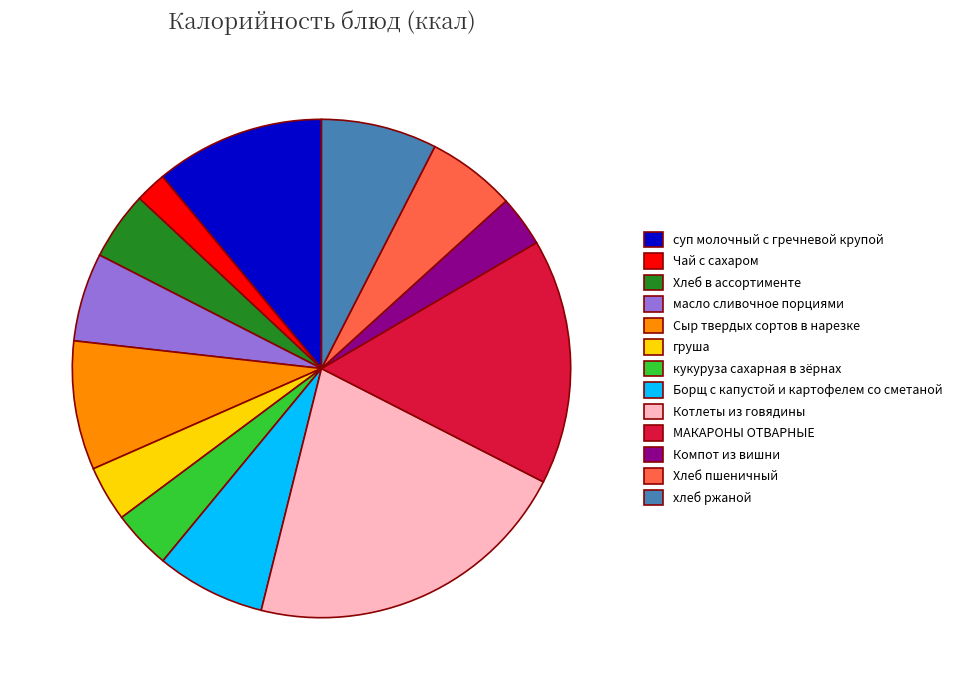

True or false: Котлеты из говядины accounts for 36% of the total.

False